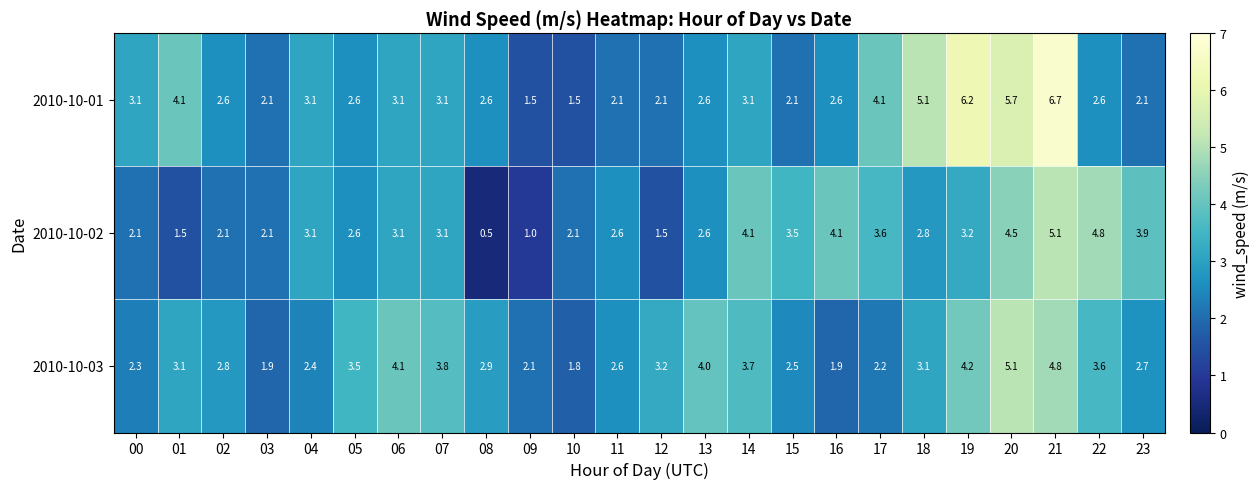

The value of 2010-10-03 at 05 is 4.9. True or false?

False